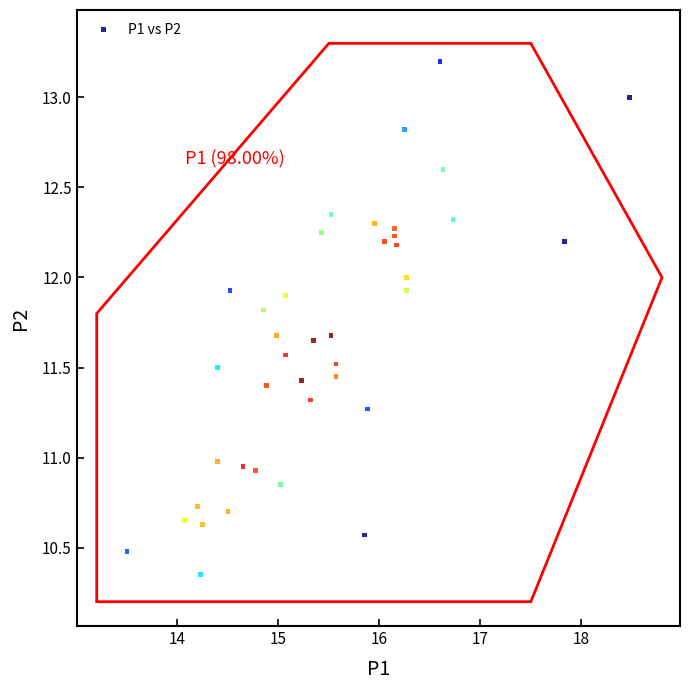

What is the range of X values (max minus min)?

5.0